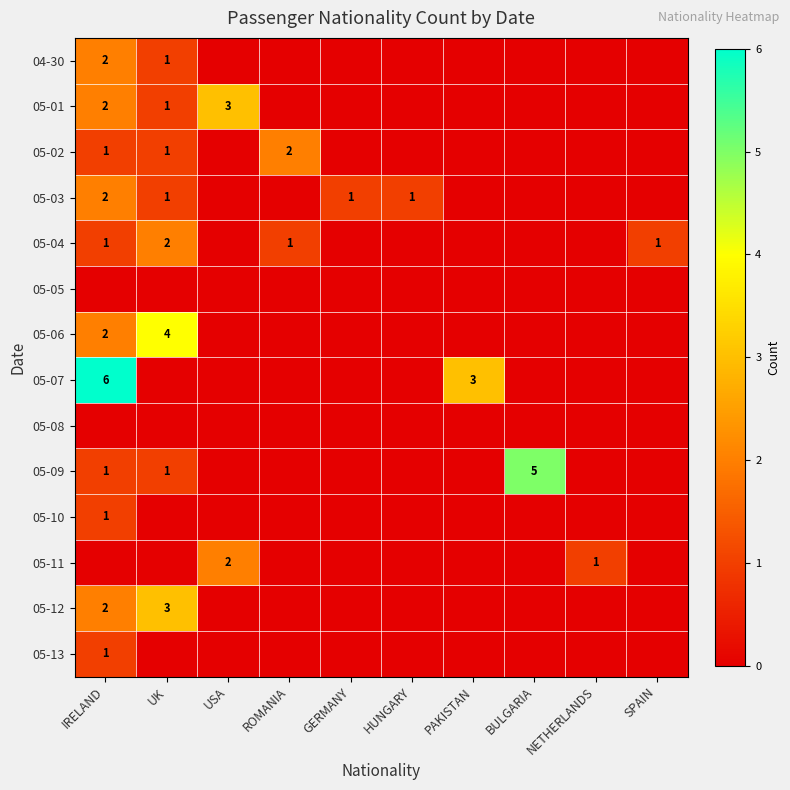

Is the value of 05-07 at BULGARIA greater than the value of 05-04 at USA?

No